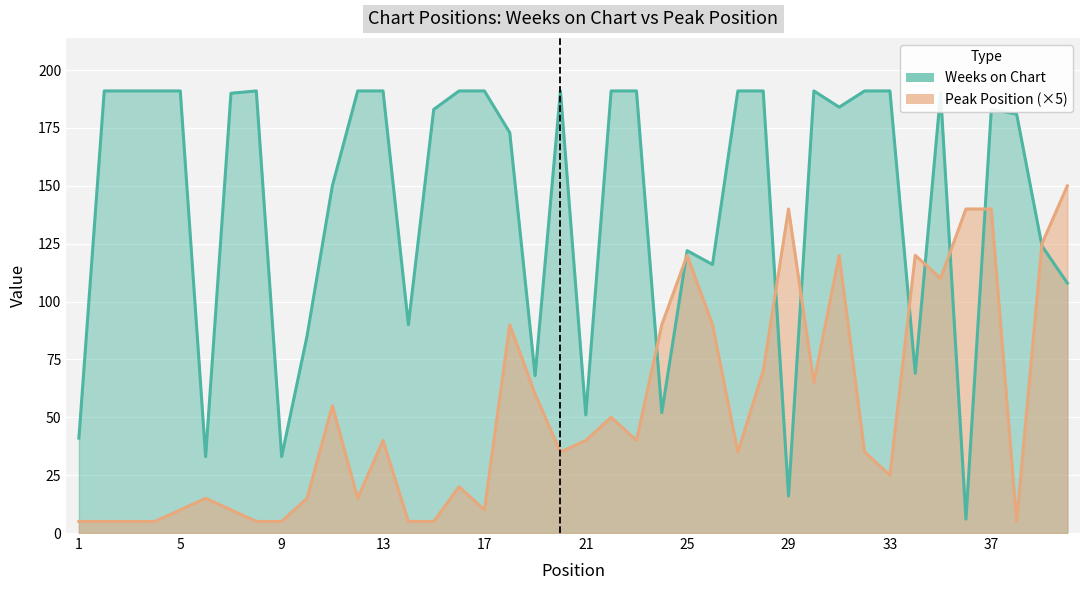

What is the approximate value of Weeks on Chart at 23?

191